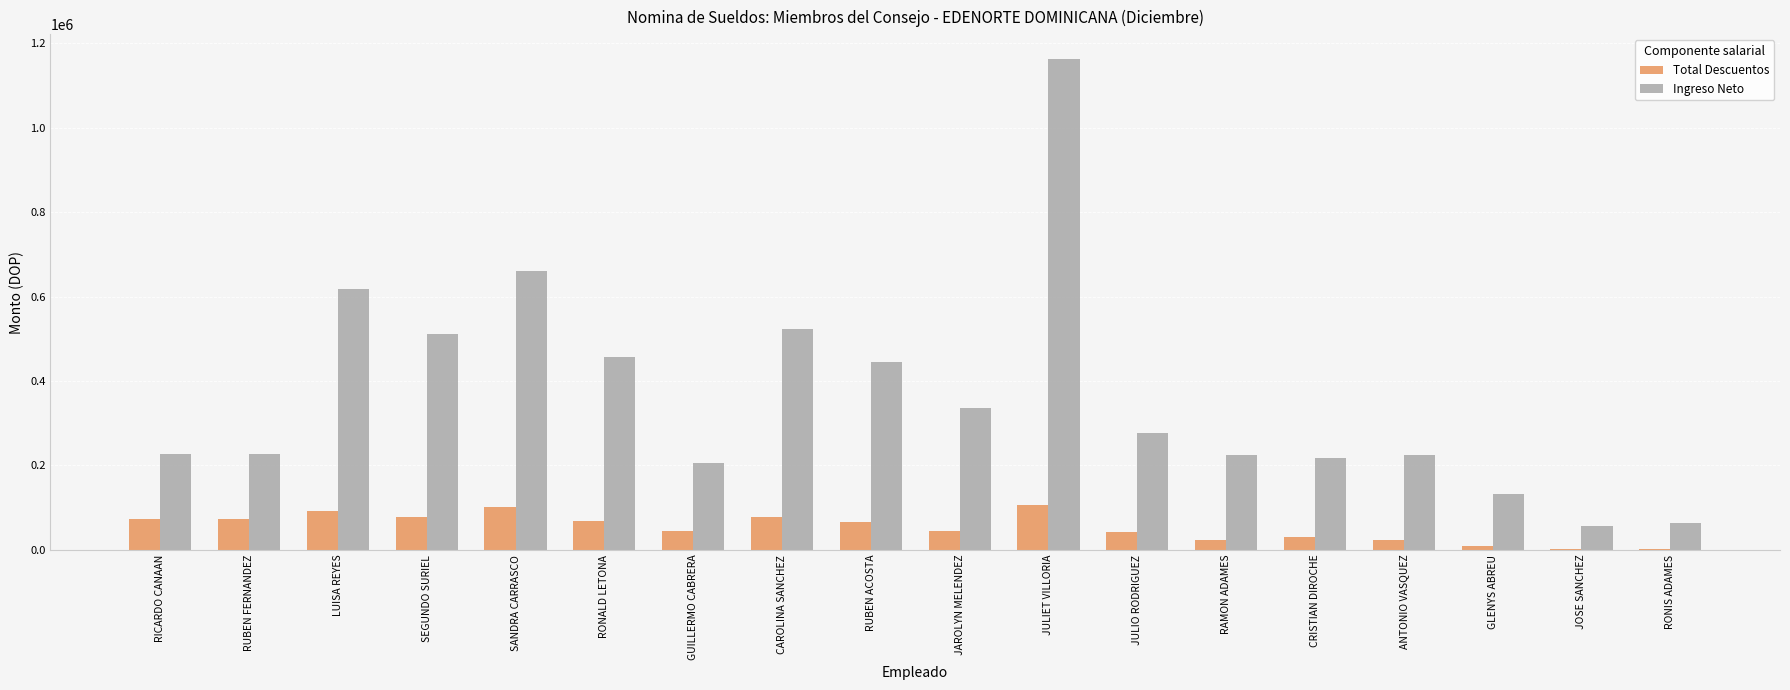

Which series has the largest range (max minus min)?

Ingreso Neto